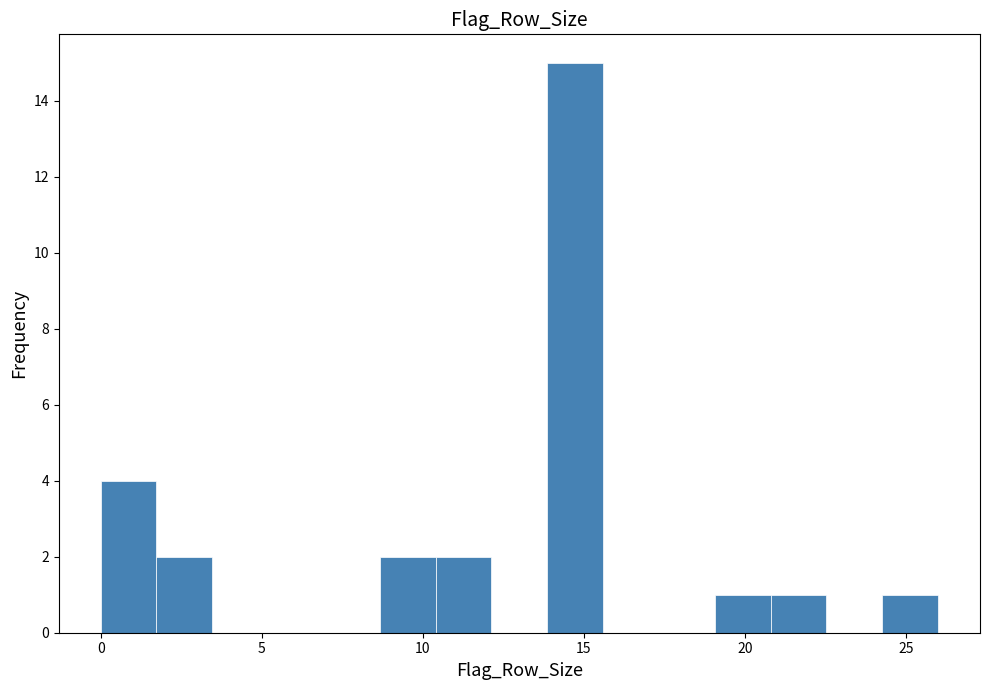

Around what value on the x-axis is the tallest bar? Give the approximate position of its centre, as read against the axis.

14.5